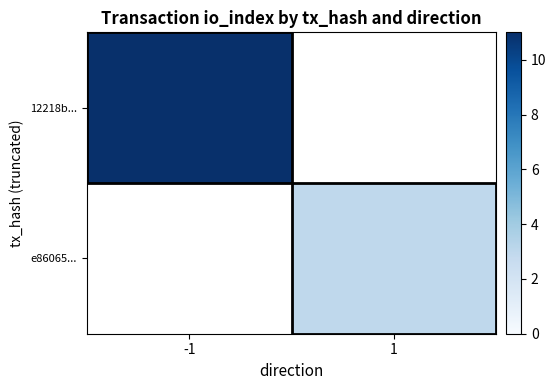

What is the spread (max minus min) of values at 1?

3